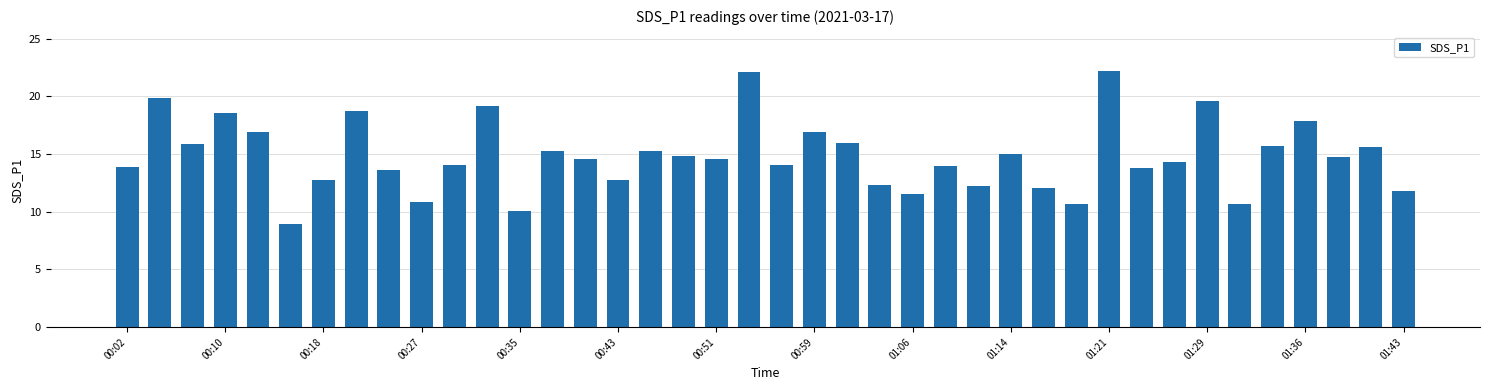

What is the minimum value shown in the chart?

8.9